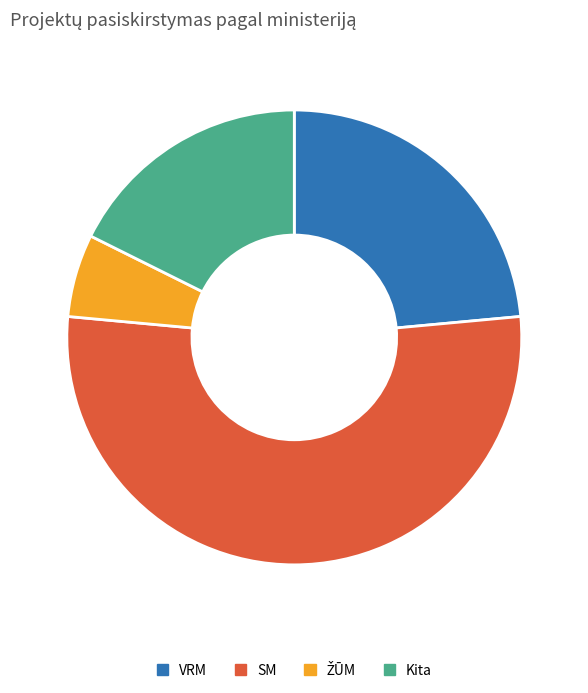

The VRM slice represents 24% of the pie. True or false?

True